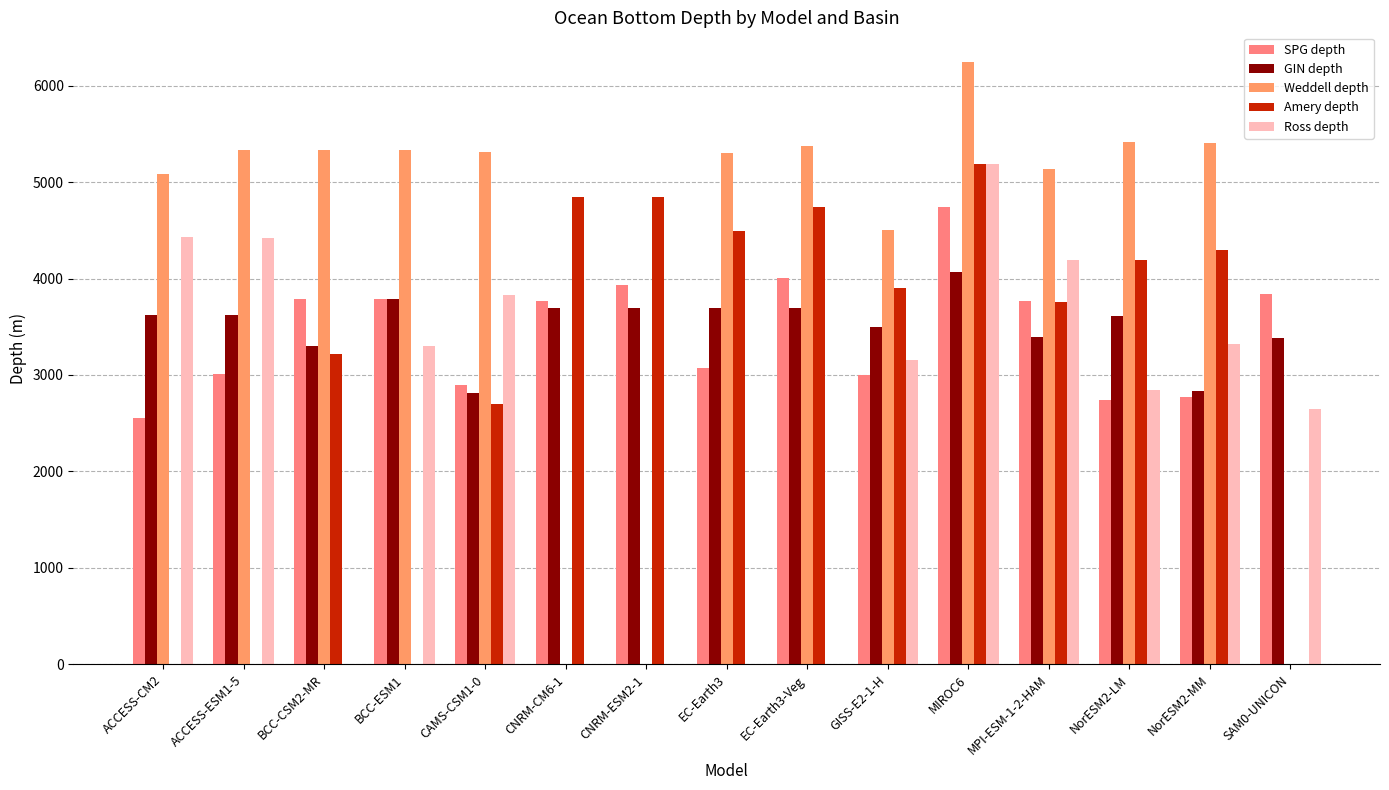

What is the difference between the GIN depth values at EC-Earth3 and GISS-E2-1-H?

199